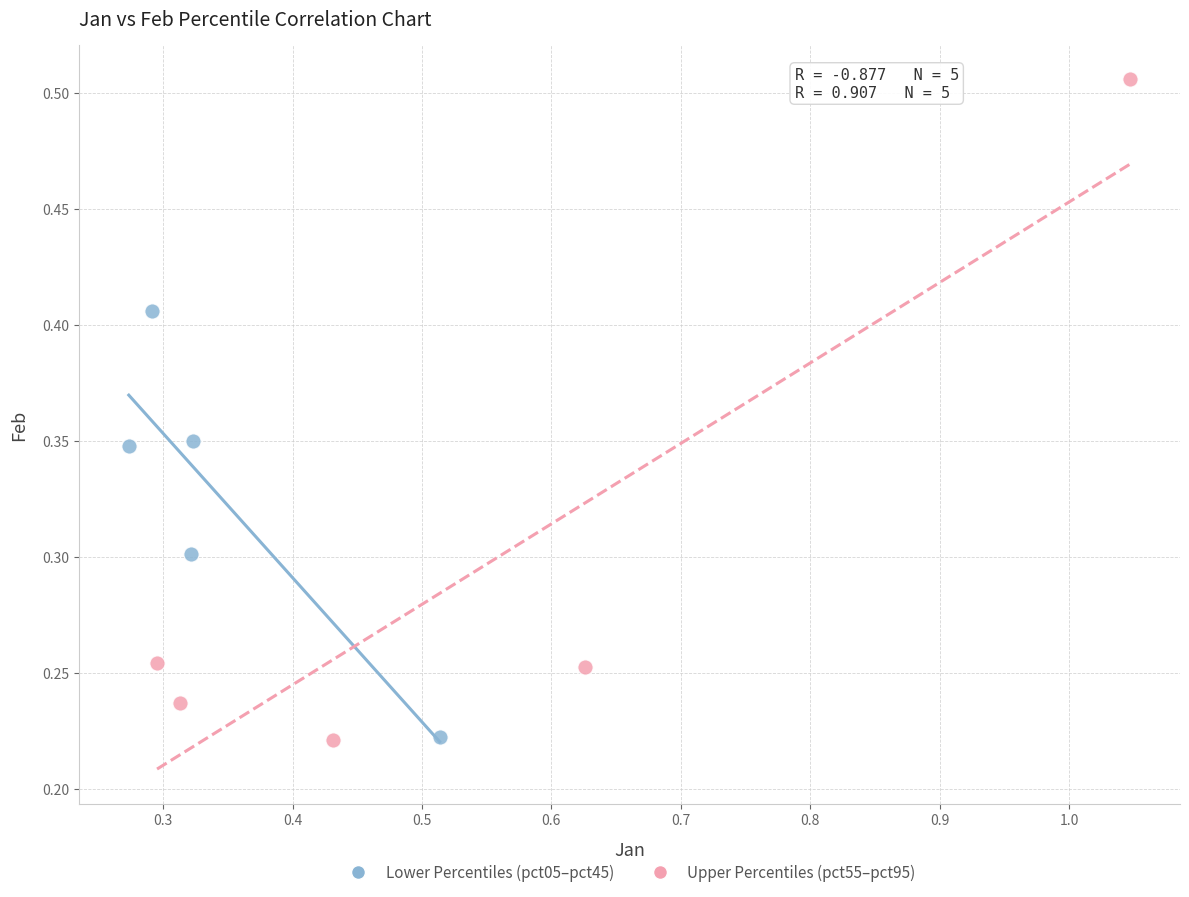

Which series contains the highest Y value?

Upper Percentiles (pct55–pct95)